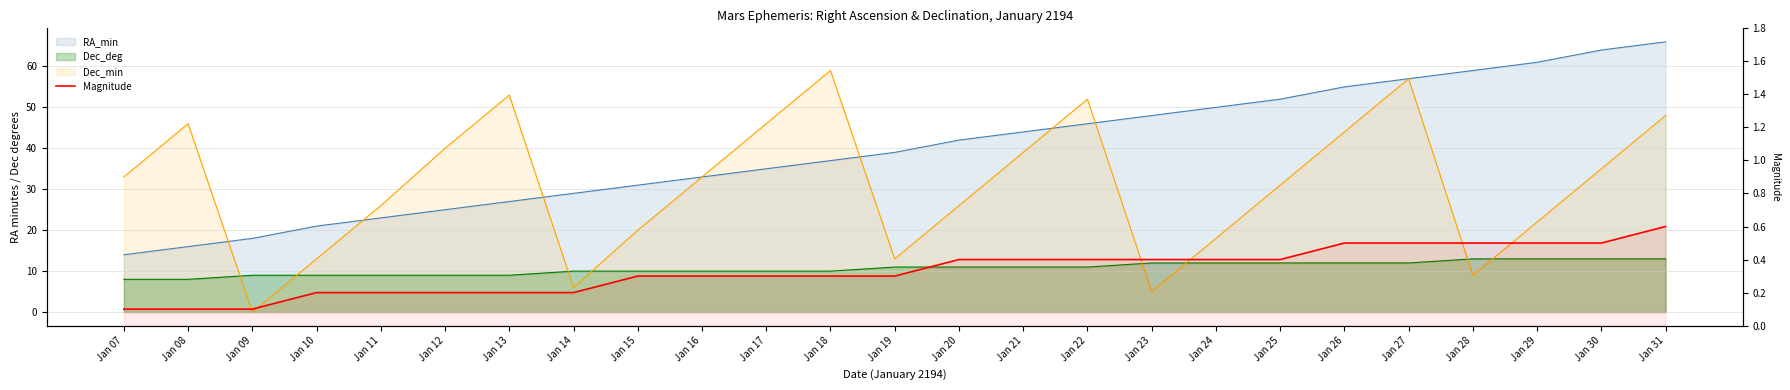

The value at Jan 16 is 0.3. True or false?

True